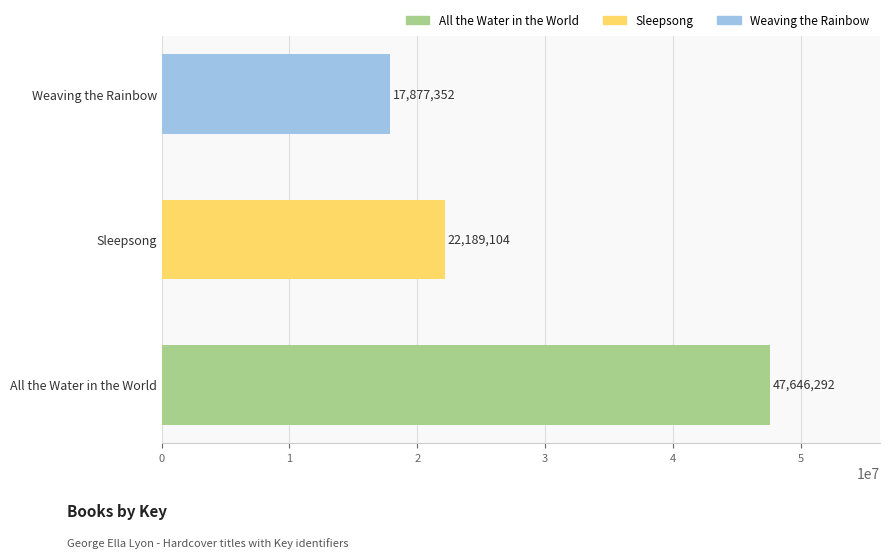

Reading bottom to top, what are all the values shown in this chart?

All the Water in the World=47646292	Sleepsong=22189104	Weaving the Rainbow=17877352